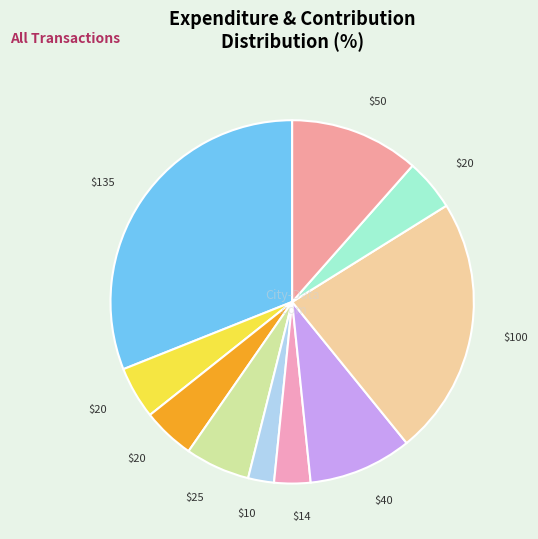

Count the number of slices in the pie.

10